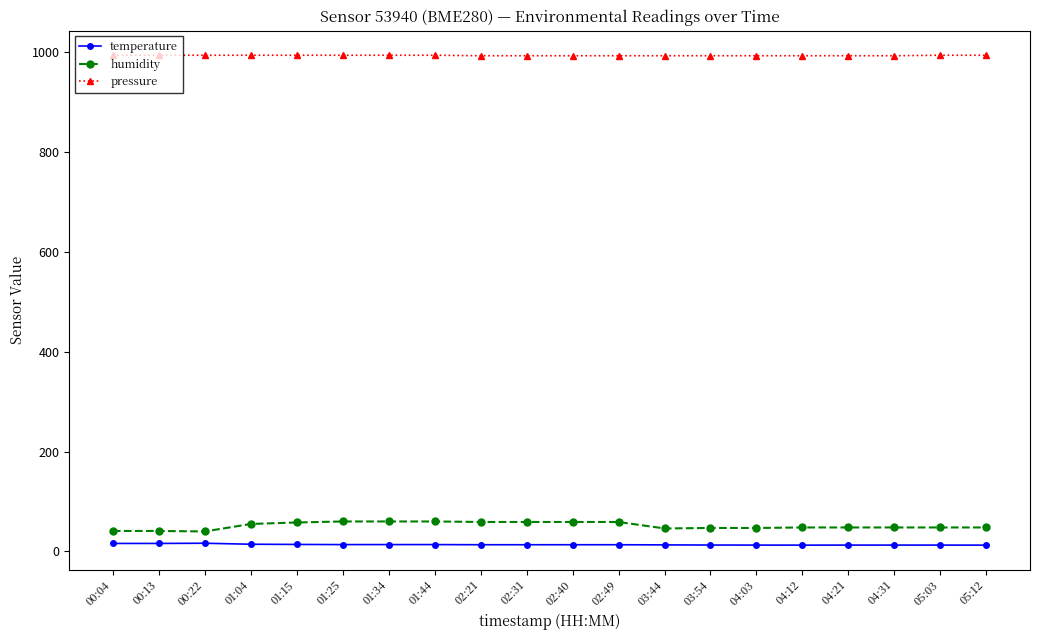

What is the difference between the second highest and second lowest values in the temperature series?

3.4